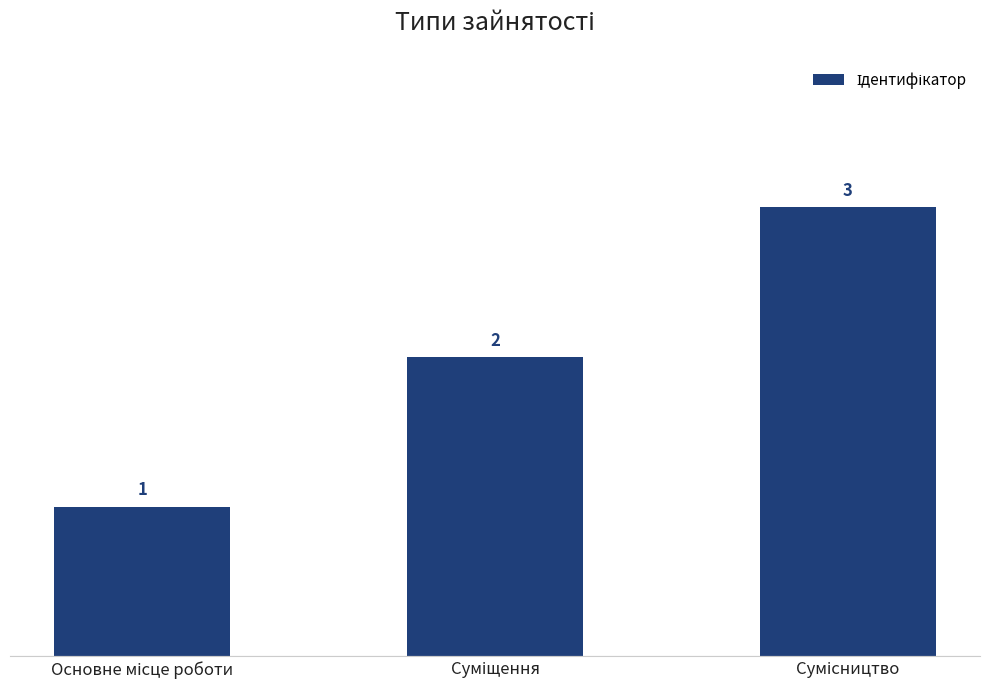

How many values are between 1 and 3?

3